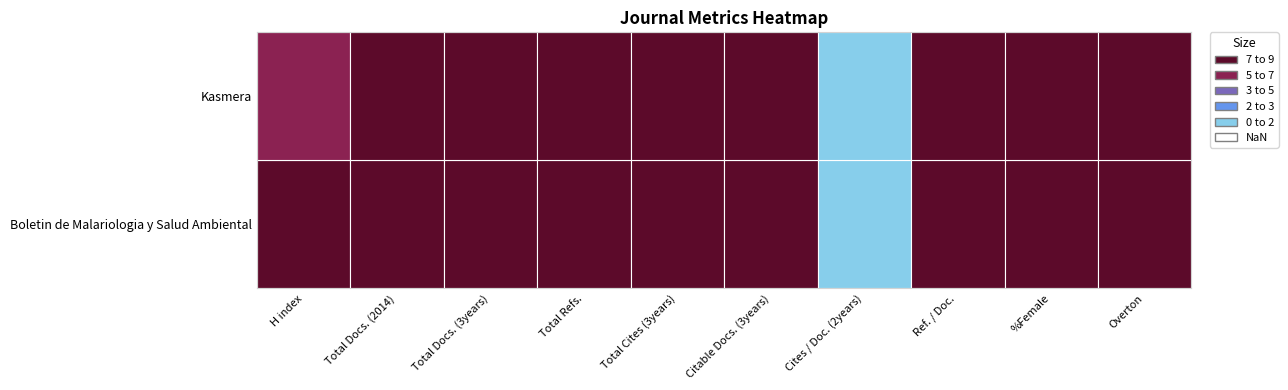

List the labels in order of Boletin de Malariologia y Salud Ambiental value, smallest first.

Cites / Doc. (2years), H index, Ref. / Doc., %Female, Total Cites (3years), Total Docs. (2014), Overton, Total Docs. (3years), Citable Docs. (3years), Total Refs.